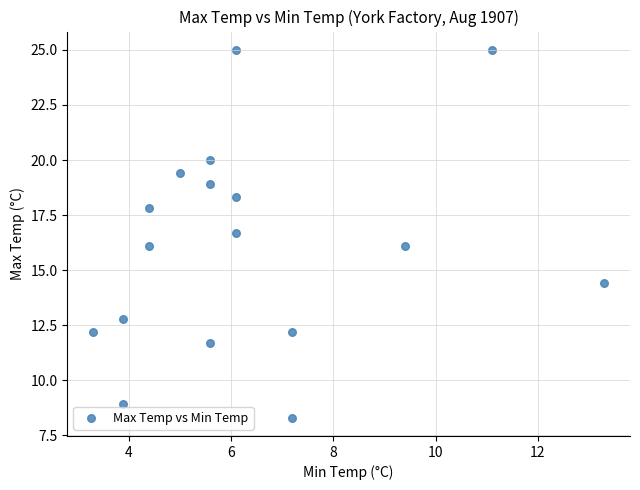

What is the range of X values (max minus min)?

10.0